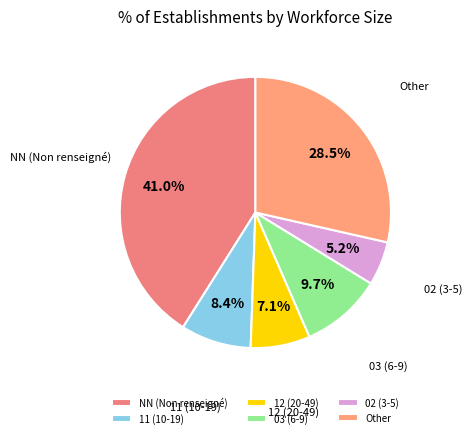

Which slice is the smallest?

02 (3-5)